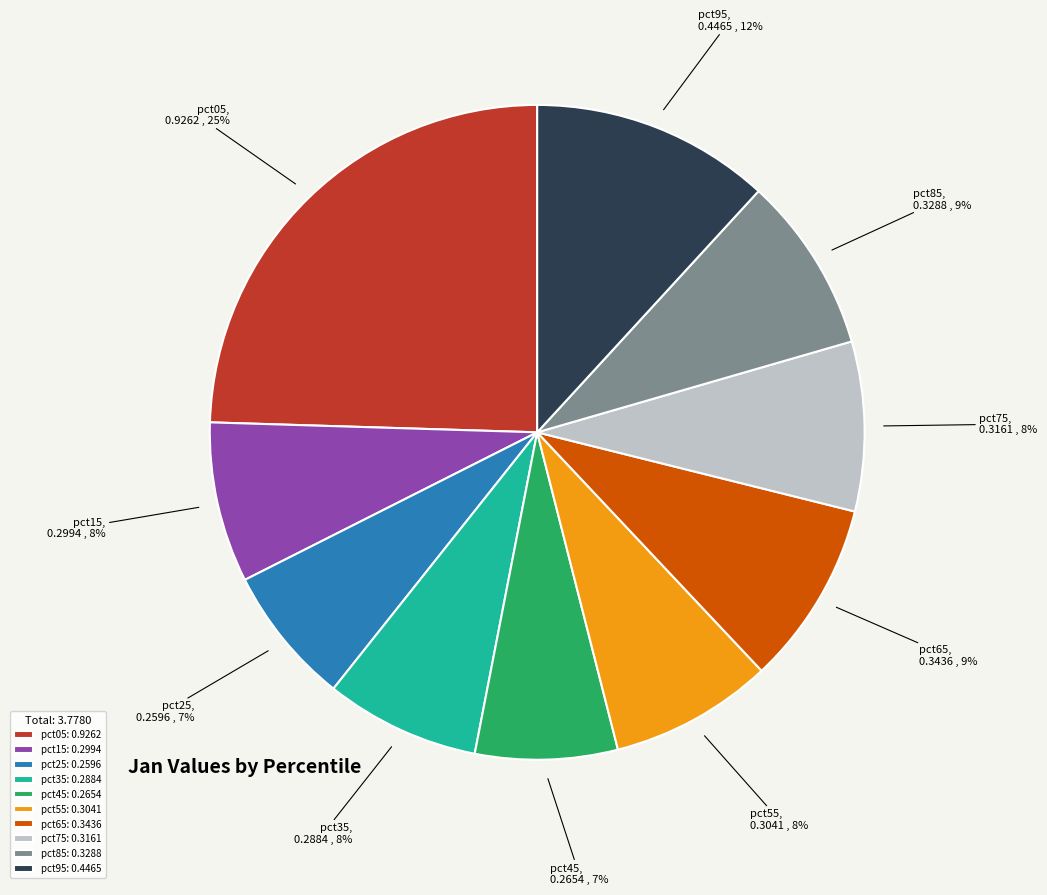

Which slice is the largest?

pct05